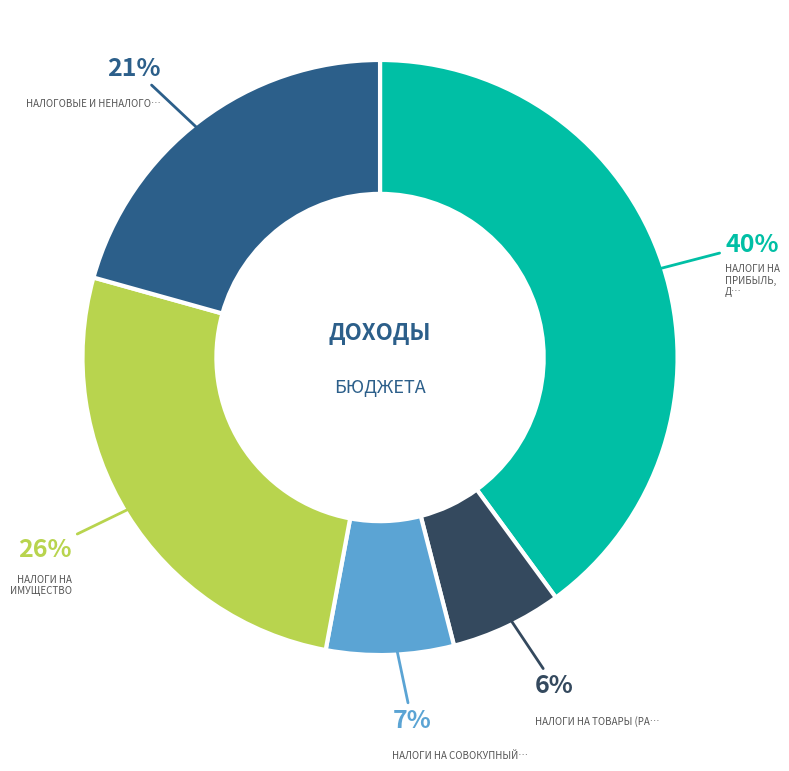

Is there a majority slice in this chart?

No